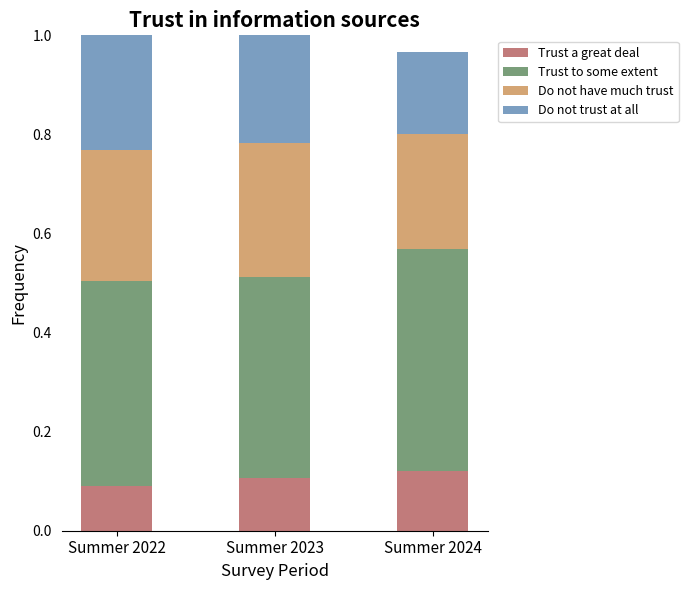

What is the total value across all series at Summer 2023?

1.0